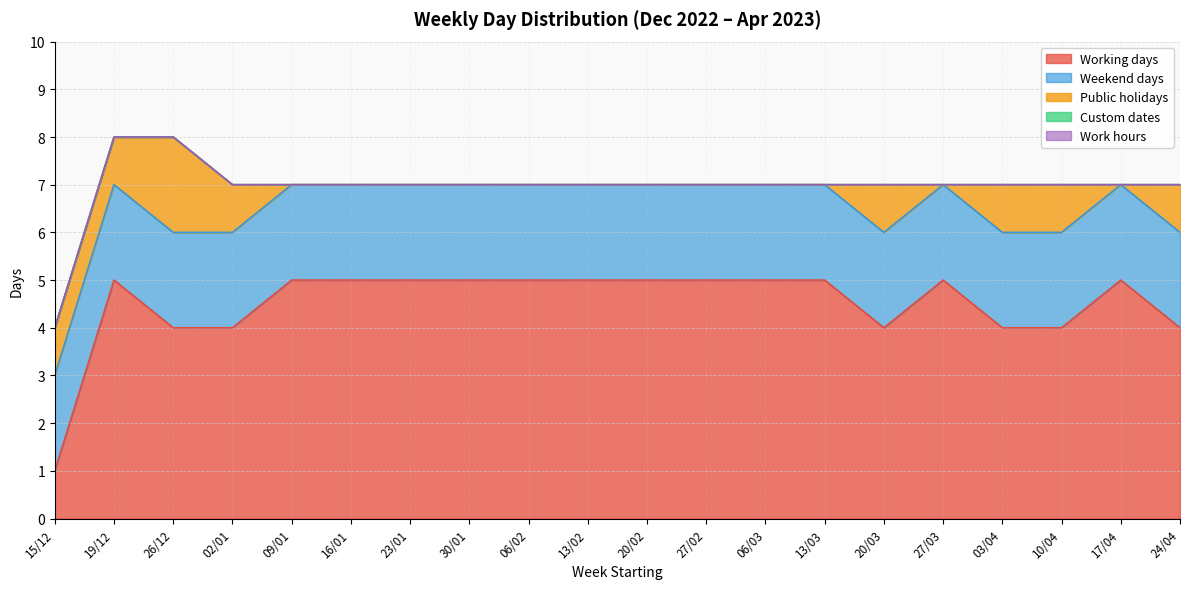

In Public holidays, how many points are lower than both neighbors (excluding endpoints)?

2